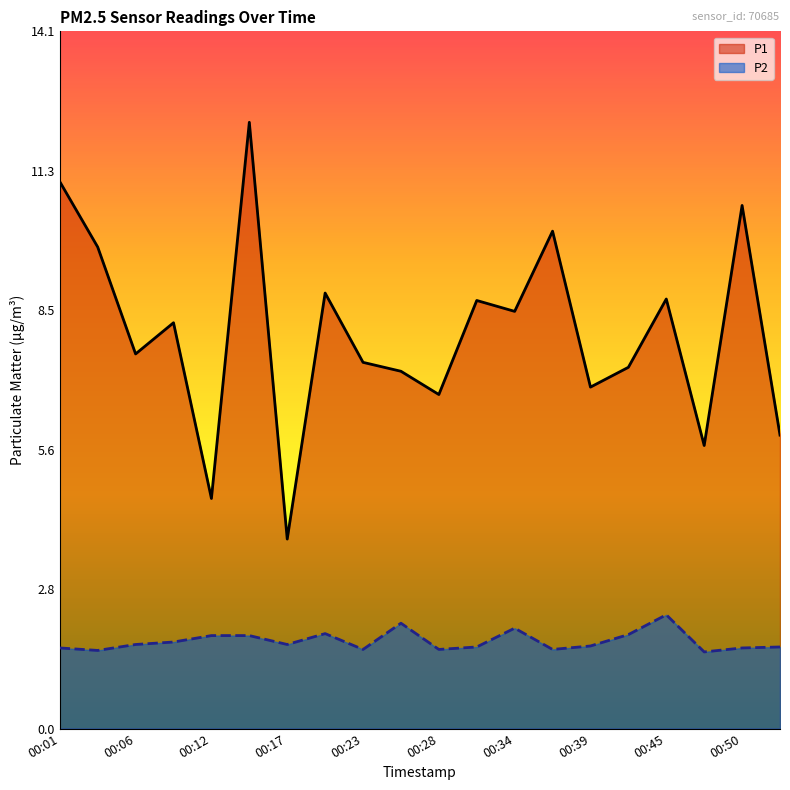

True or false: P1 and P2 cross at least once.

False